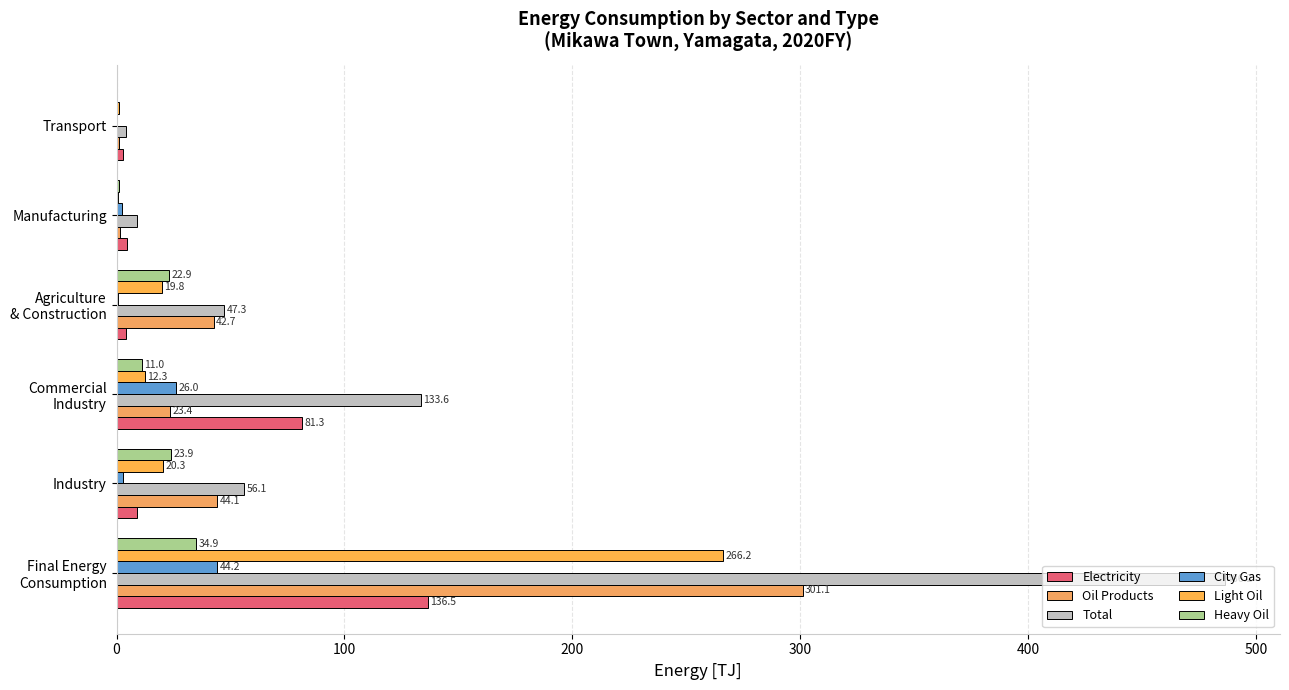

How many data points does each series have?

6